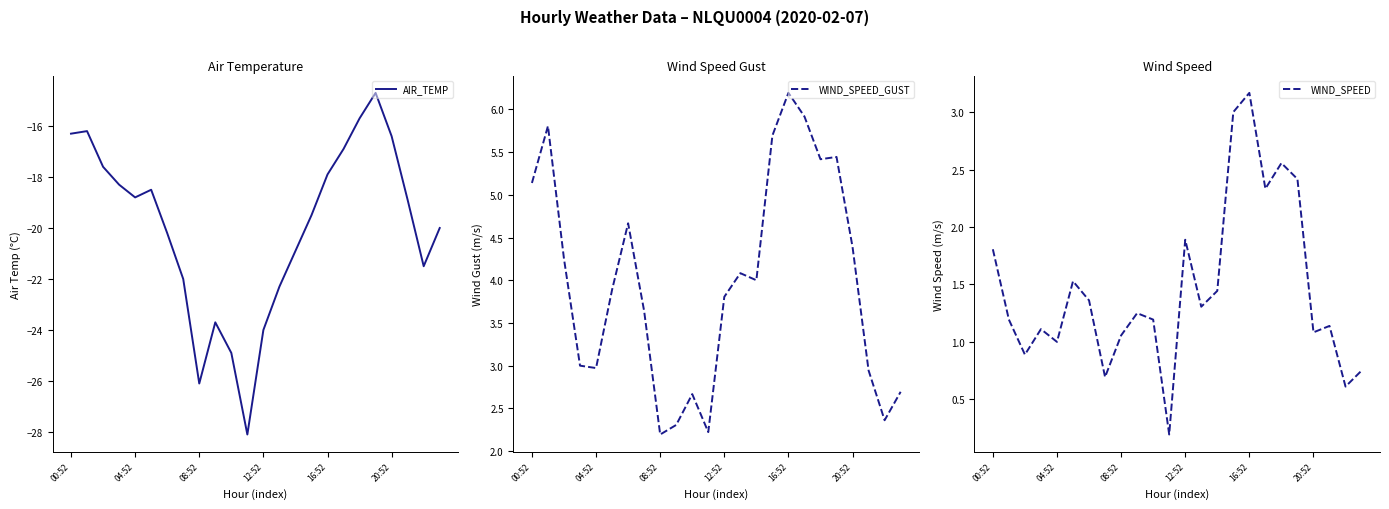

Count the number of data series in this chart.

3